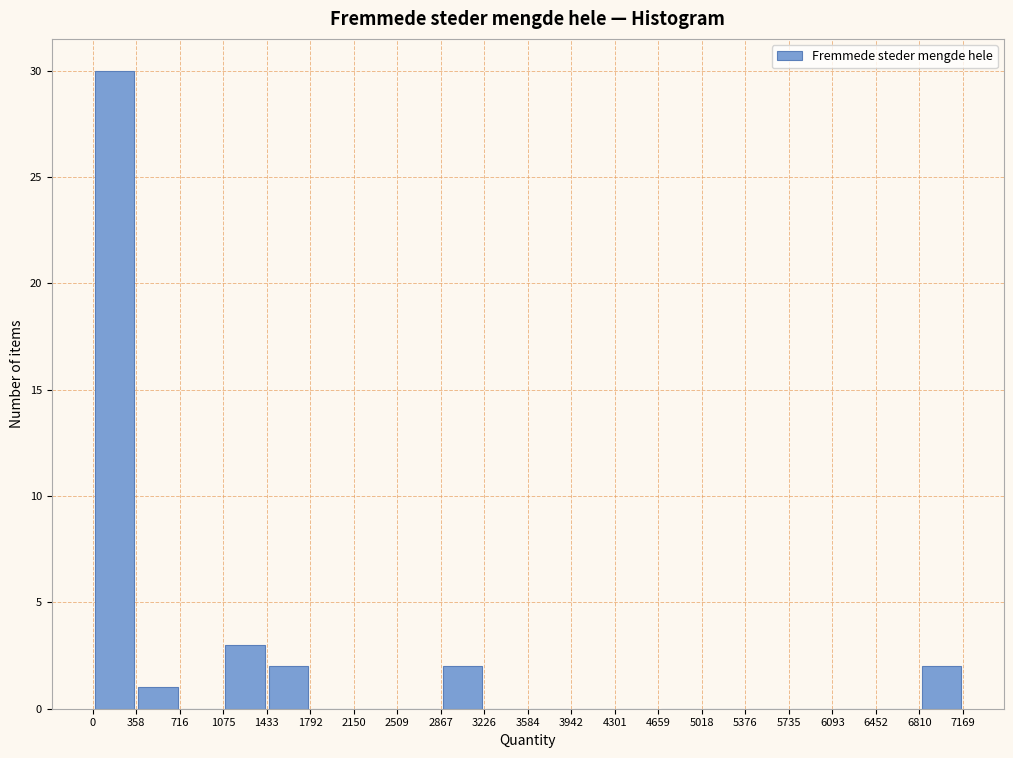

Reading left to right, list every bar in this chart as the range it spans on the x-axis followed by its height. The values are not printed on the chart, so give them approximately, as read against the axis.

0 to 358: 30
358 to 716: 1
716 to 1075: 0
1075 to 1433: 3
1433 to 1792: 2
1792 to 2150: 0
2150 to 2509: 0
2509 to 2867: 0
2867 to 3226: 2
3226 to 3584: 0
3584 to 3942: 0
3942 to 4301: 0
4301 to 4659: 0
4659 to 5018: 0
5018 to 5376: 0
5376 to 5735: 0
5735 to 6093: 0
6093 to 6452: 0
6452 to 6810: 0
6810 to 7169: 2